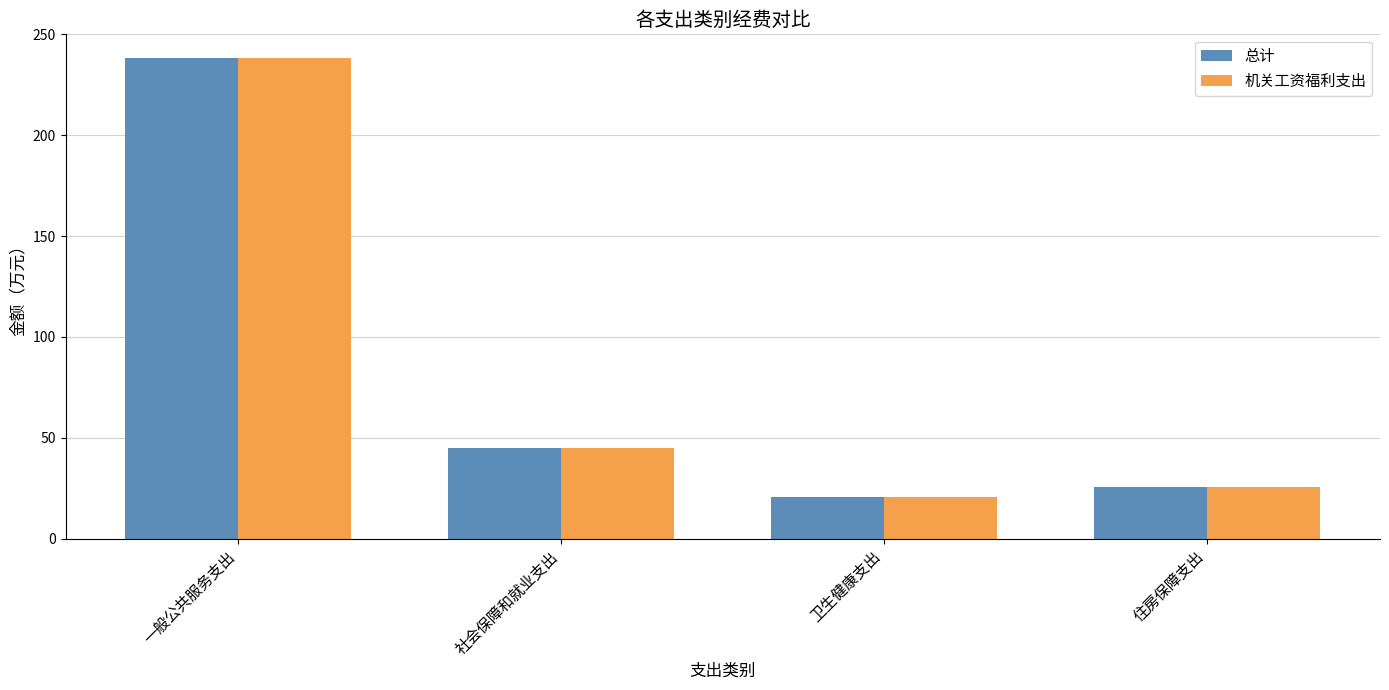

Which category has the highest value across all series?

一般公共服务支出